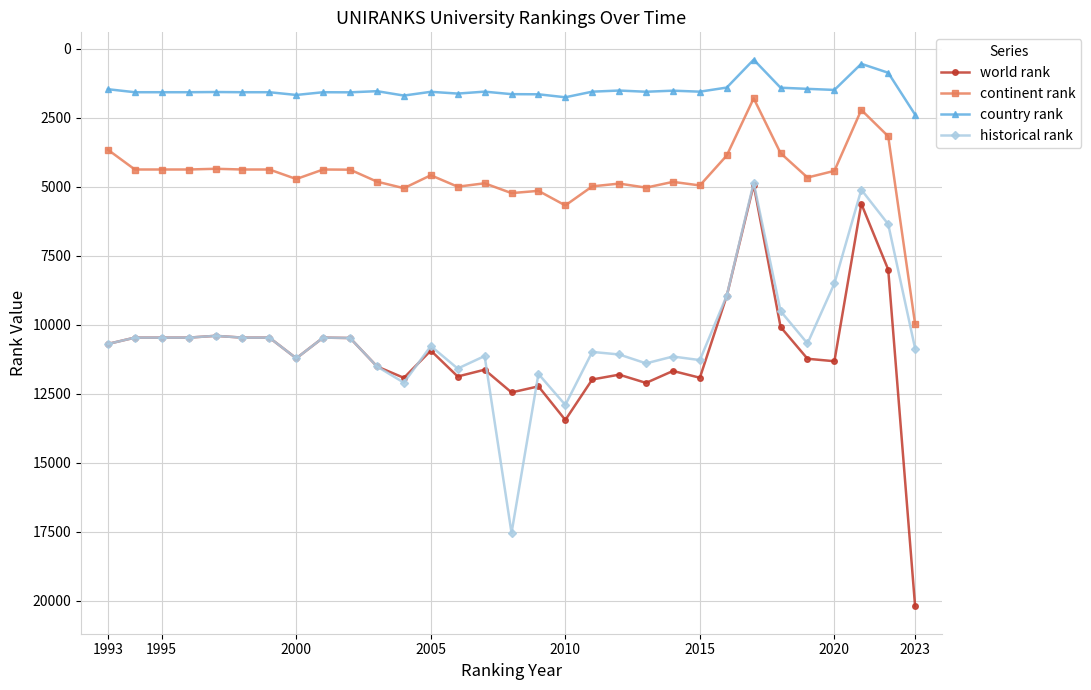

Which series has the largest range (max minus min)?

world rank